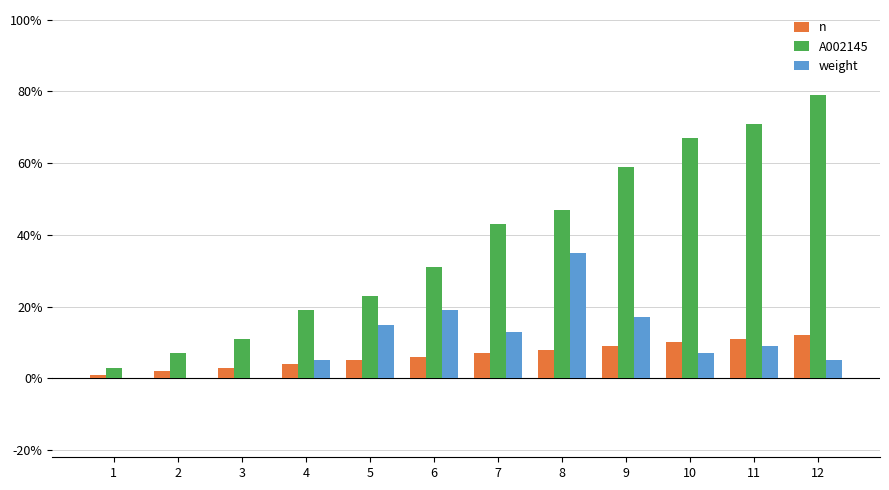

Reading left to right, extract all data points from this chart.

n: 0.0	0.0	0.0	0.0	0.1	0.1	0.1	0.1	0.1	0.1	0.1	0.1
A002145: 0.0	0.1	0.1	0.2	0.2	0.3	0.4	0.5	0.6	0.7	0.7	0.8
weight: 0.0	0.0	0.0	0.1	0.1	0.2	0.1	0.3	0.2	0.1	0.1	0.1